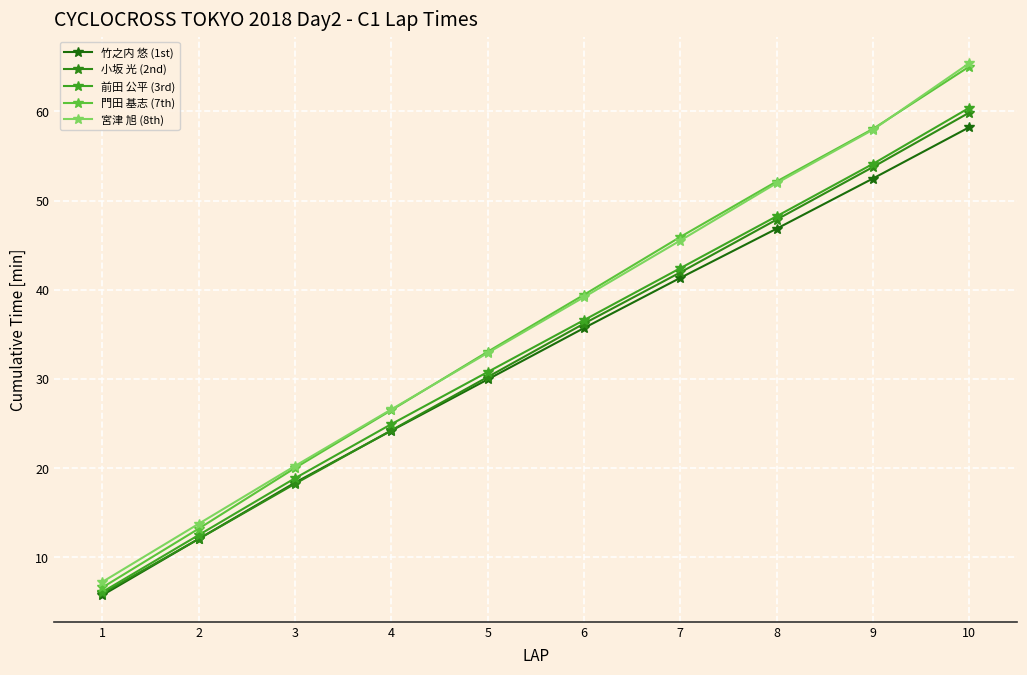

Which series changed the most between 6 and 10?

宮津 旭 (8th)